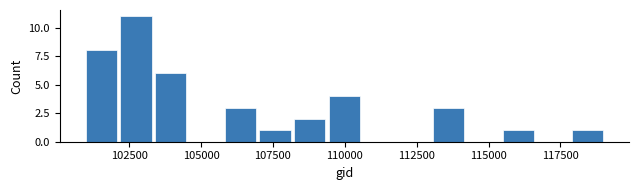

Read against the x-axis, roughly where is the centre of the tallest bar?

102500